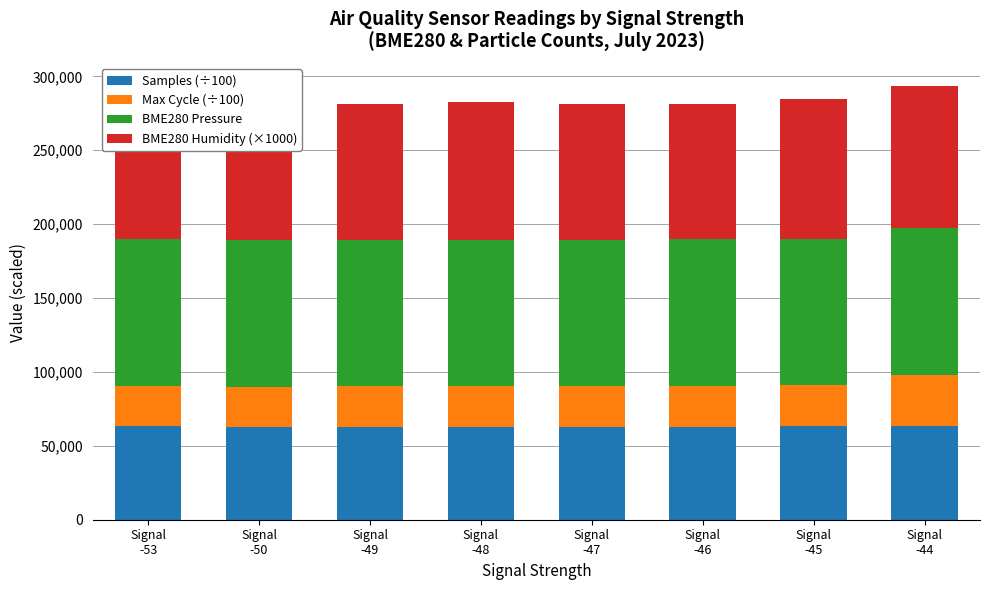

Reading left to right, extract all data points from this chart.

Samples (÷100): 63149.3	62822.6	62869.3	62816.8	62848.7	62843.9	63376.2	63235.9
Max Cycle (÷100): 27565.4	27305.1	27462.7	27482.6	27482.5	27544.5	27463.1	34587.3
BME280 Pressure: 99213.7	99229.8	99211.5	99222.2	99218.5	99218.9	99219.9	99228.3
BME280 Humidity (×1000): 91530.0	92620.0	91950.0	93120.0	91980.0	91850.0	94470.0	96090.0